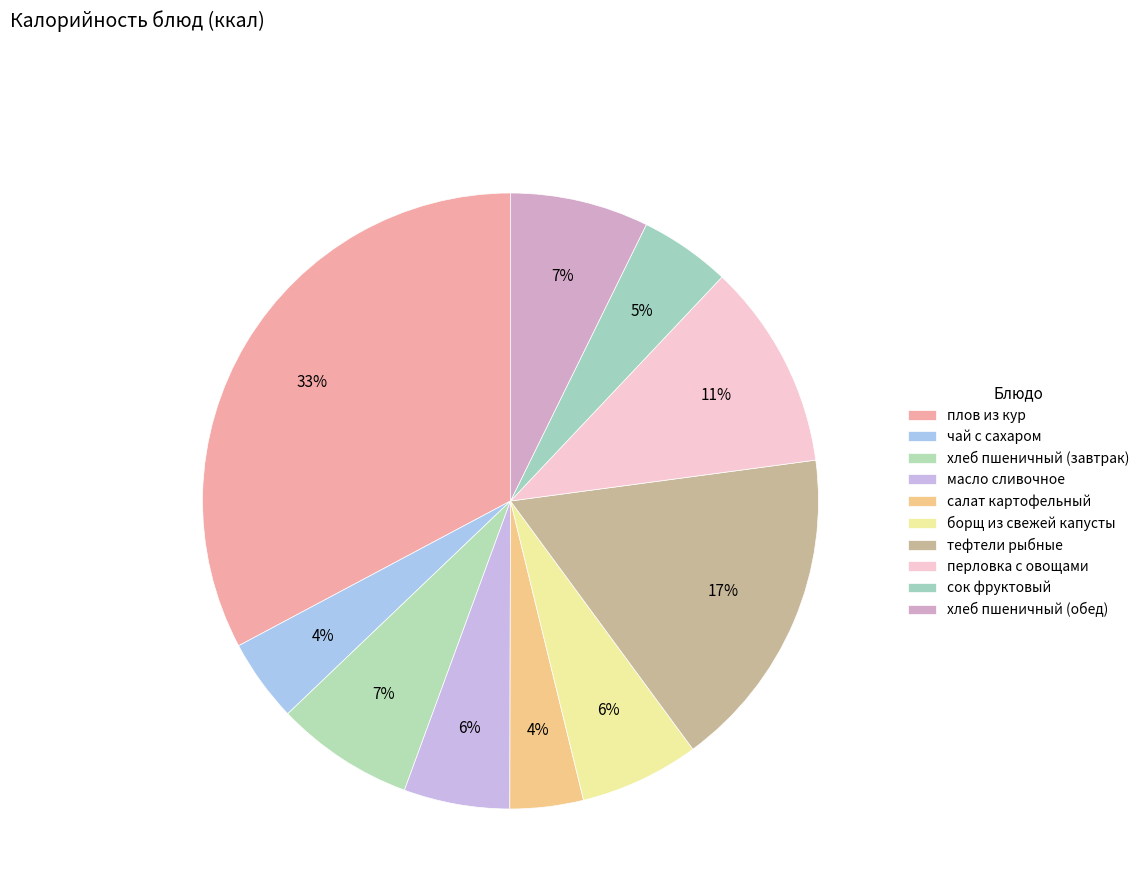

Is it true that перловка с овощами is 11% of the pie?

True